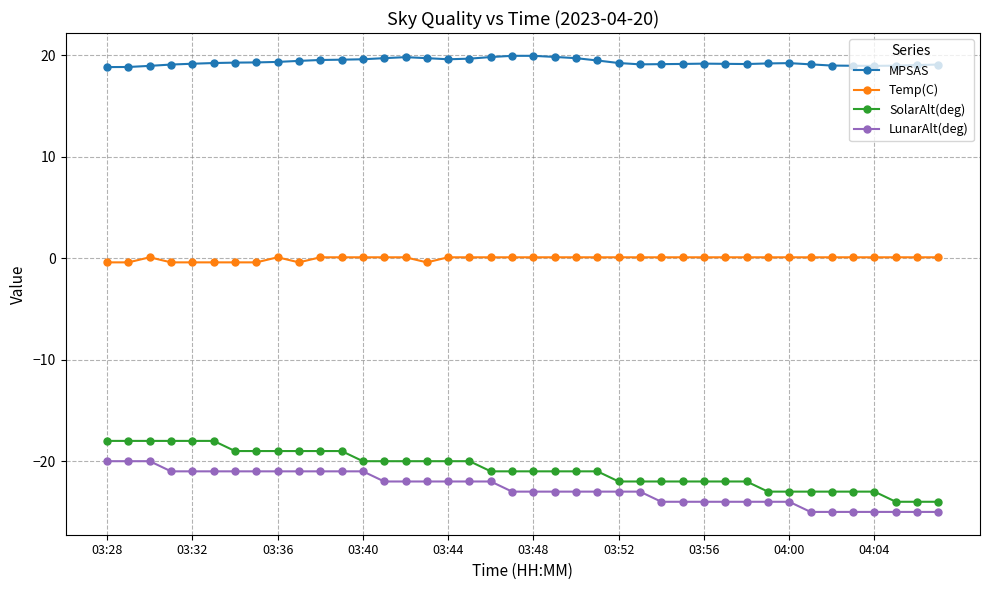

How many LunarAlt(deg) values are between -24 and -21?

30